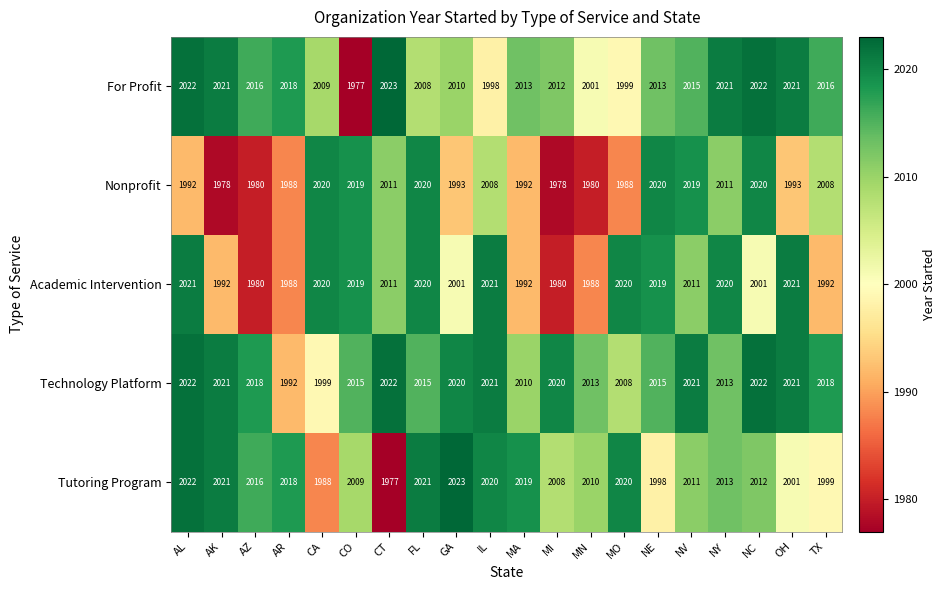

What is the difference between the maximum and minimum values in the Technology Platform series?

30